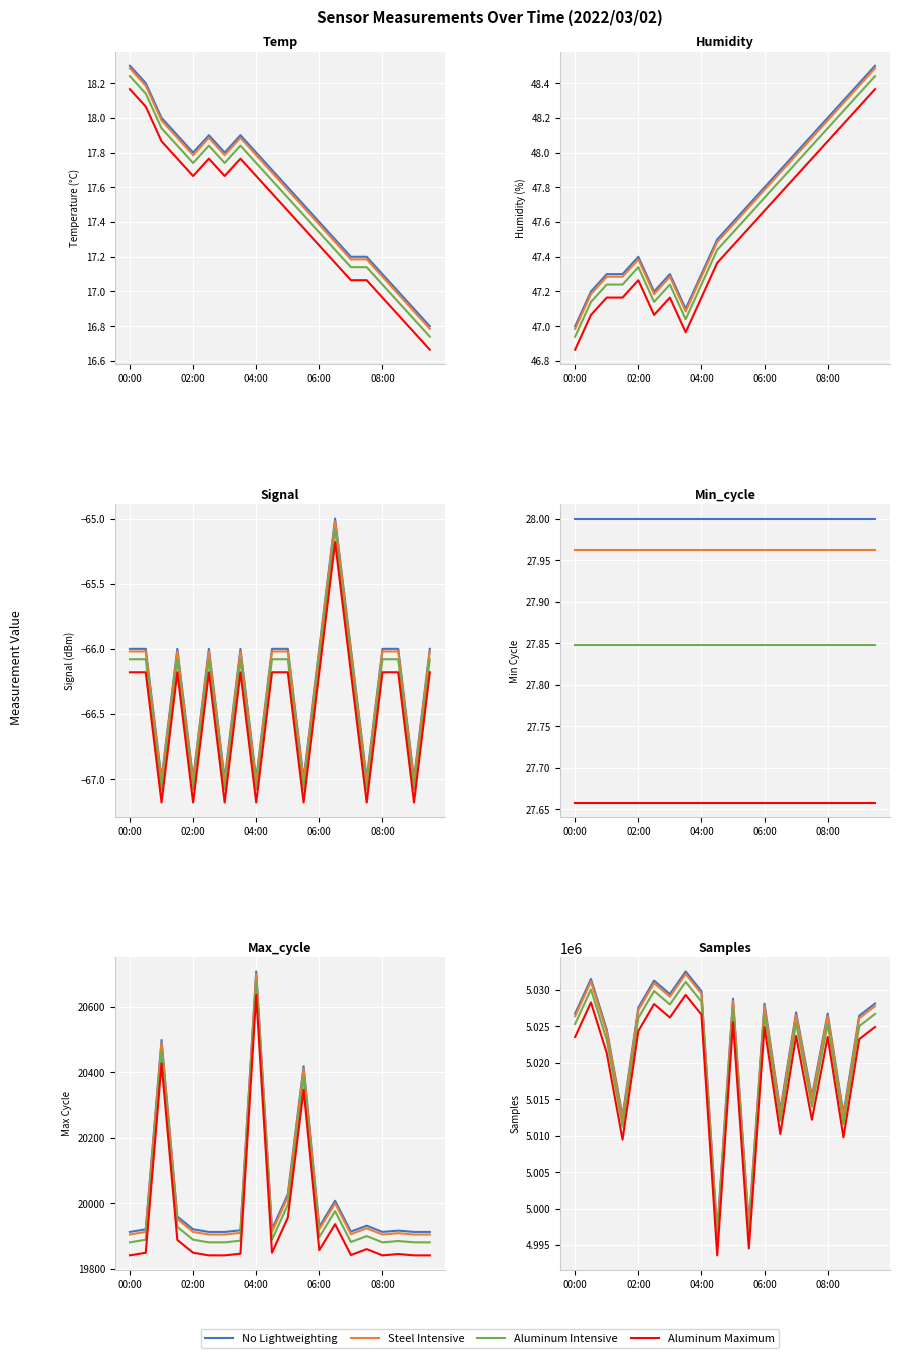

What is the total value across all series at 08:00?

20102122.4